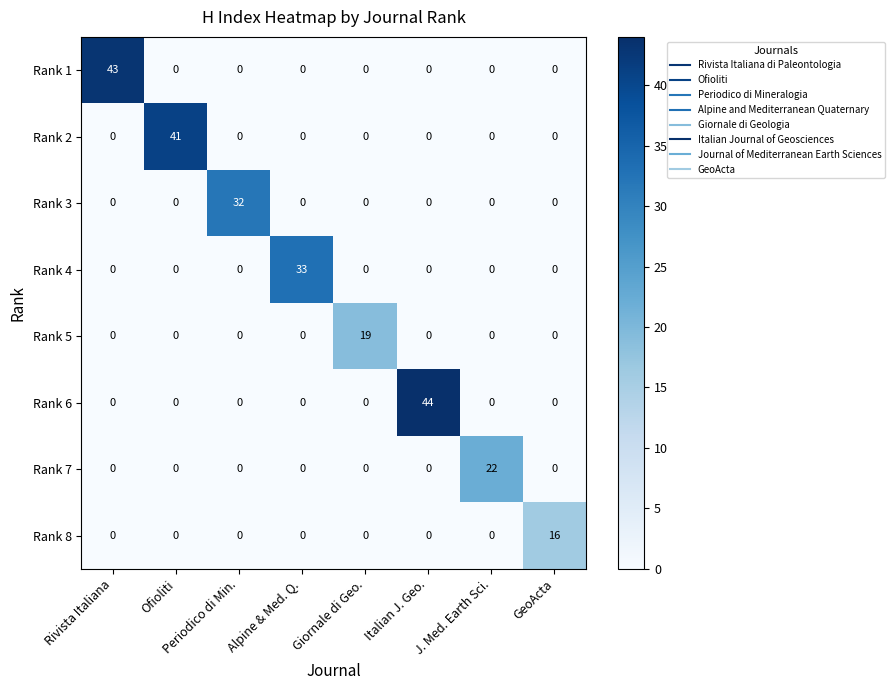

What is the greatest value displayed?

44